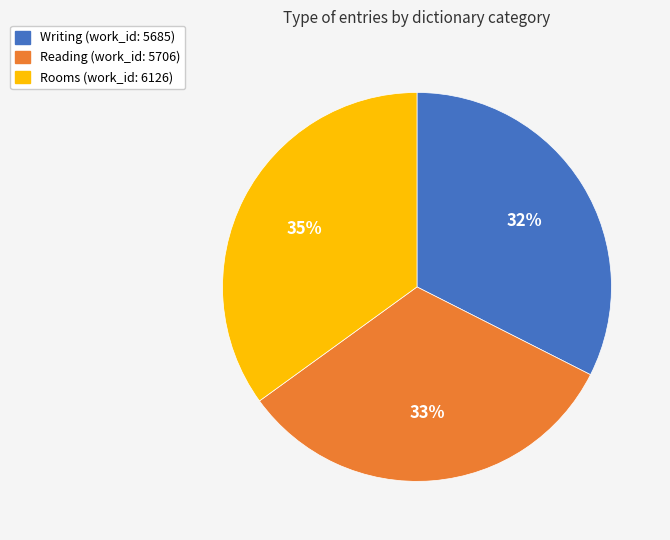

Which slice is the largest?

Rooms